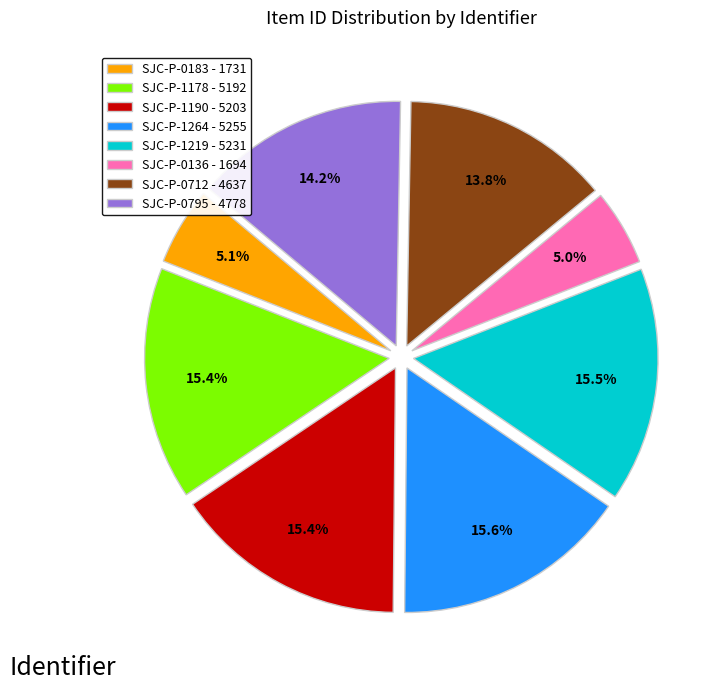

Is there any slice that represents more than half of the pie?

No